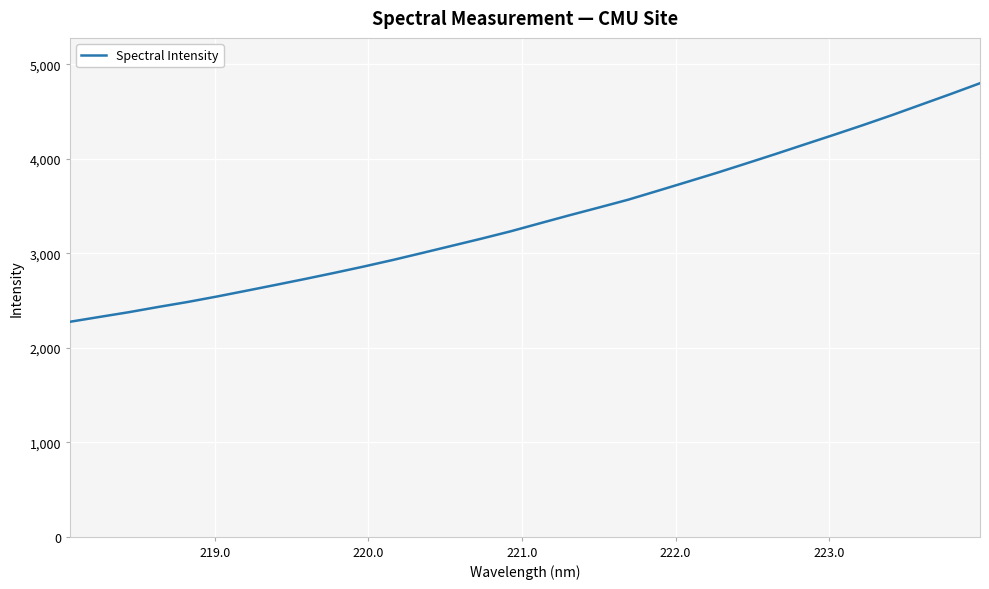

Does the chart have visible grid lines?

Yes